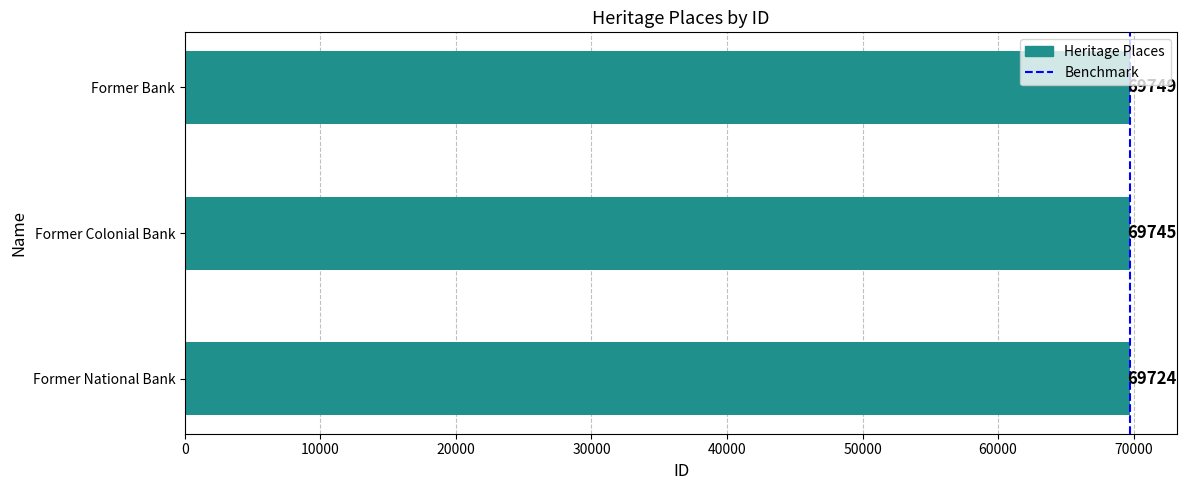

Is it true that the value at Former Bank is 69749?

True